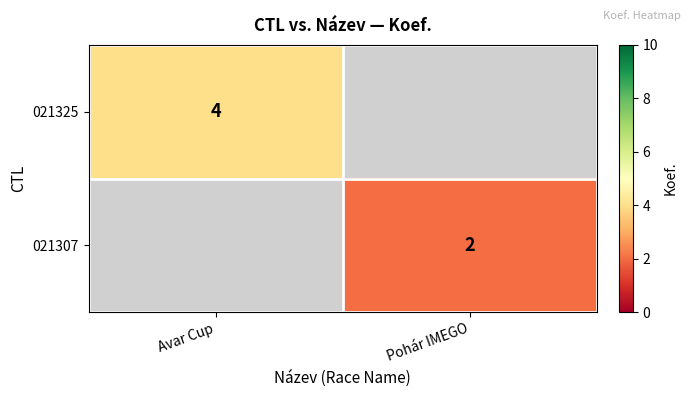

The value of 021307 at Pohár IMEGO is 2. True or false?

True